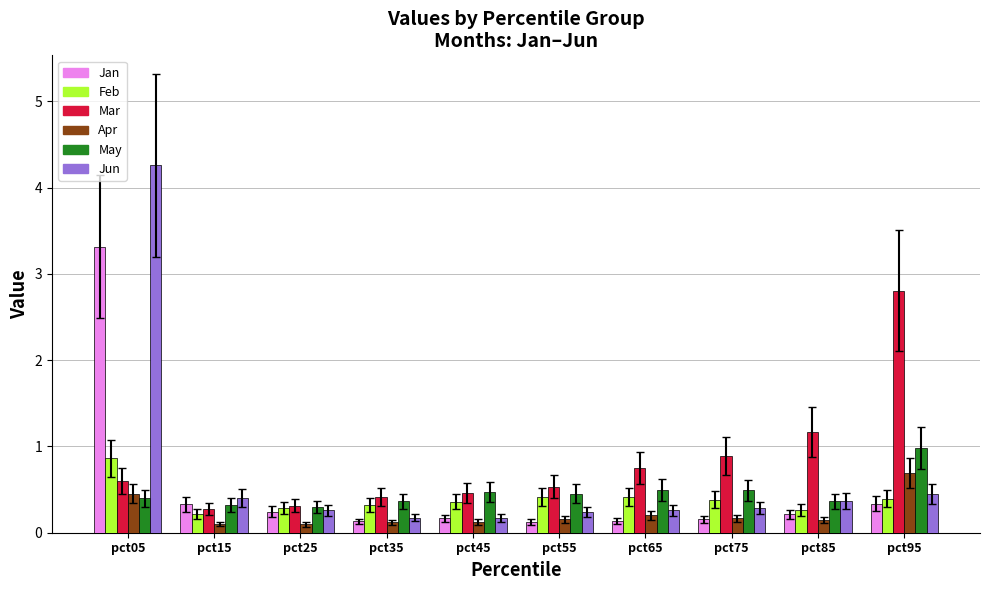

Which series has the largest total across all categories?

Mar